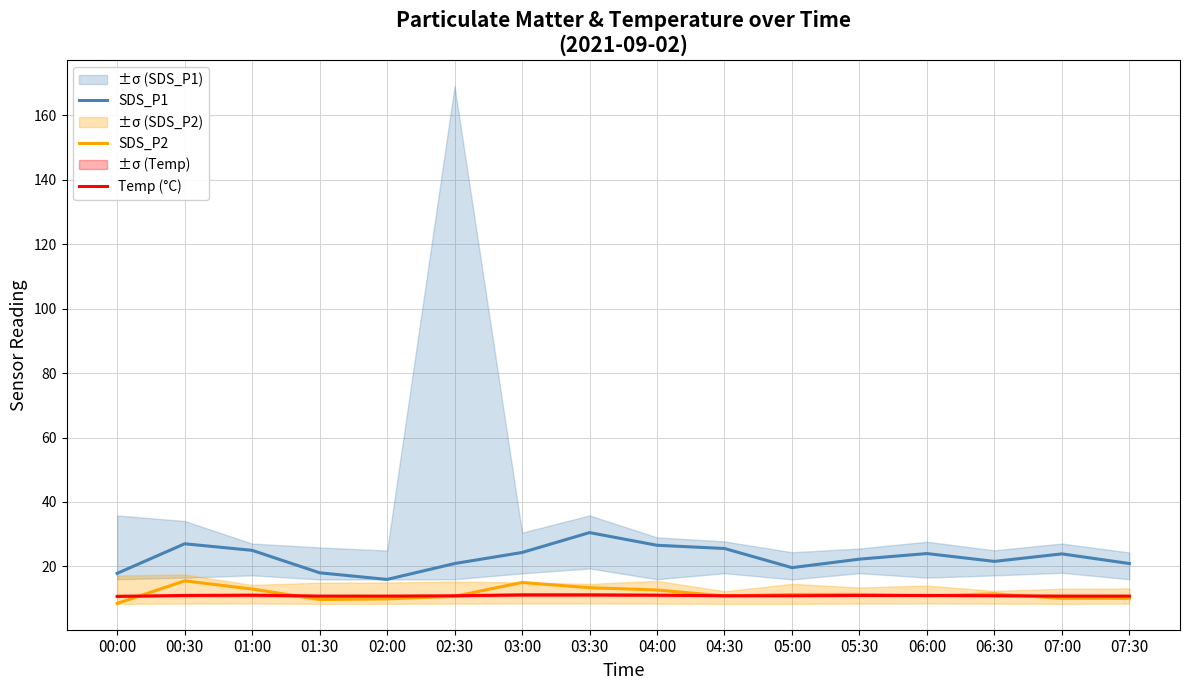

What is the lowest value of the Temp (°C) series?

10.7